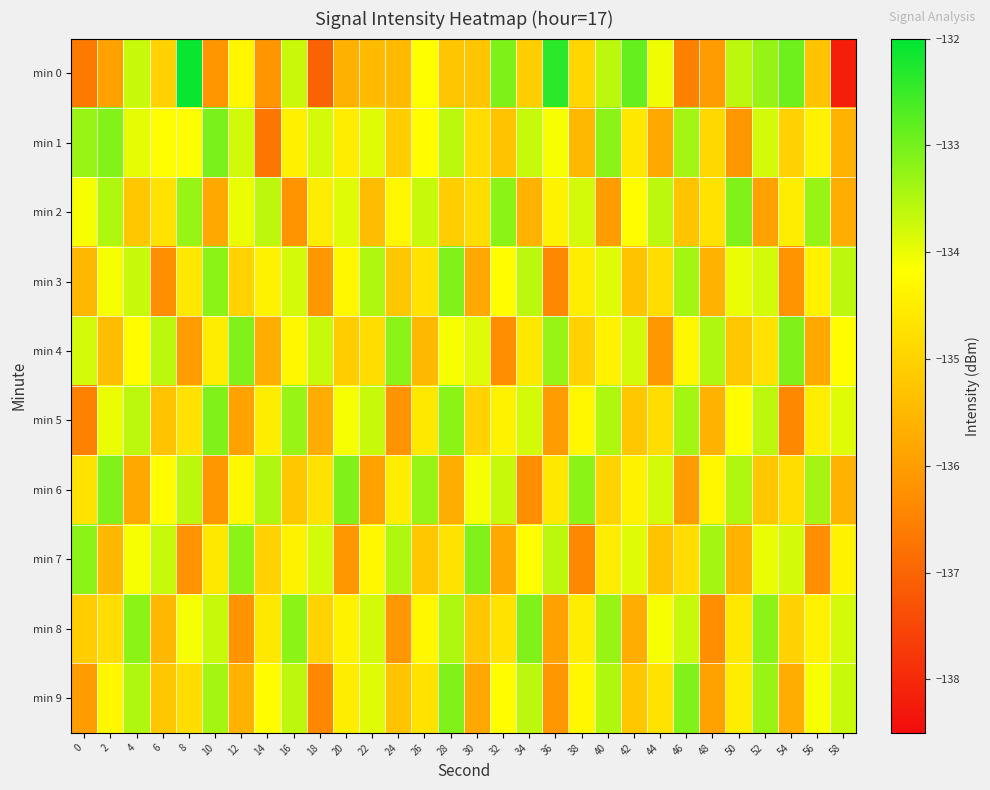

Which series changed the most between 20 and 44?

min 0